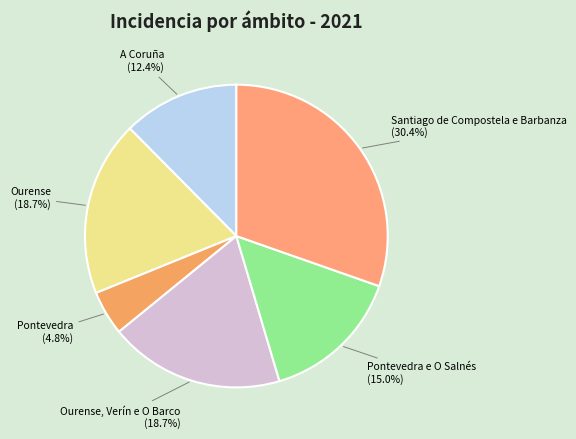

How many slices are in this pie chart?

6